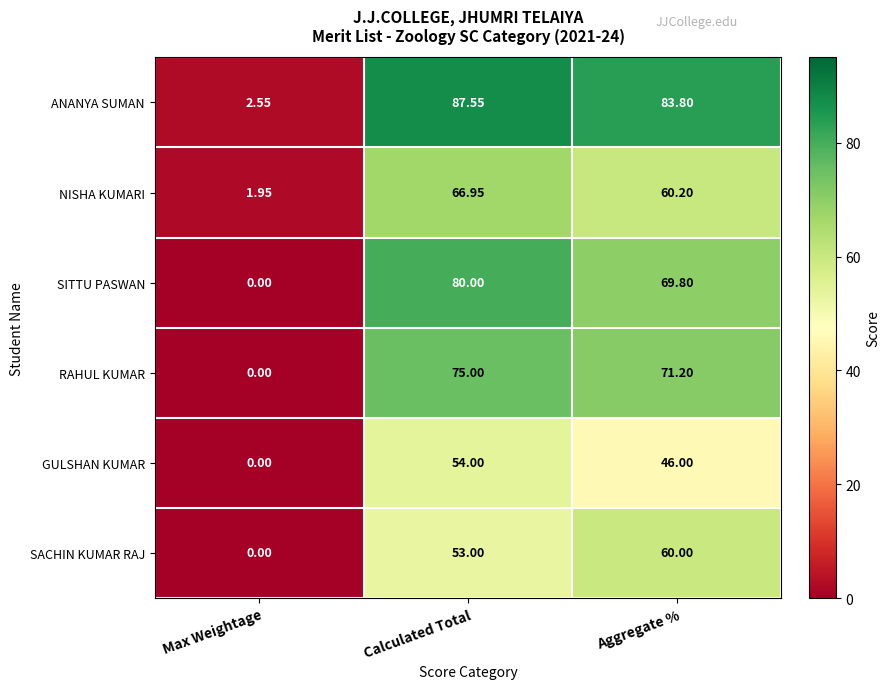

Which category has the lowest value in the SACHIN KUMAR RAJ series?

Max Weightage